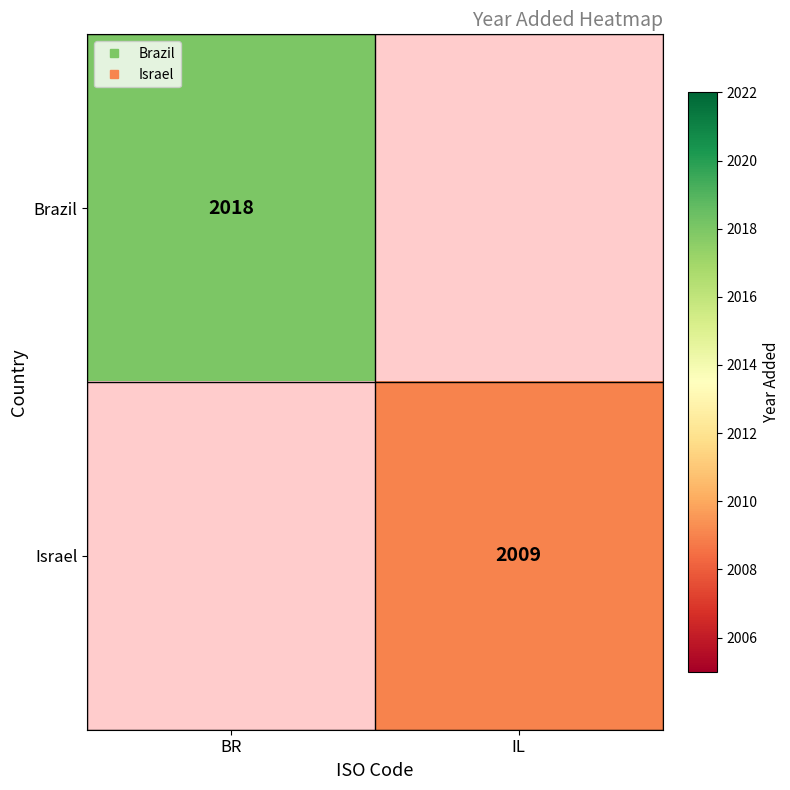

Which category has the lowest value in the Brazil series?

BR